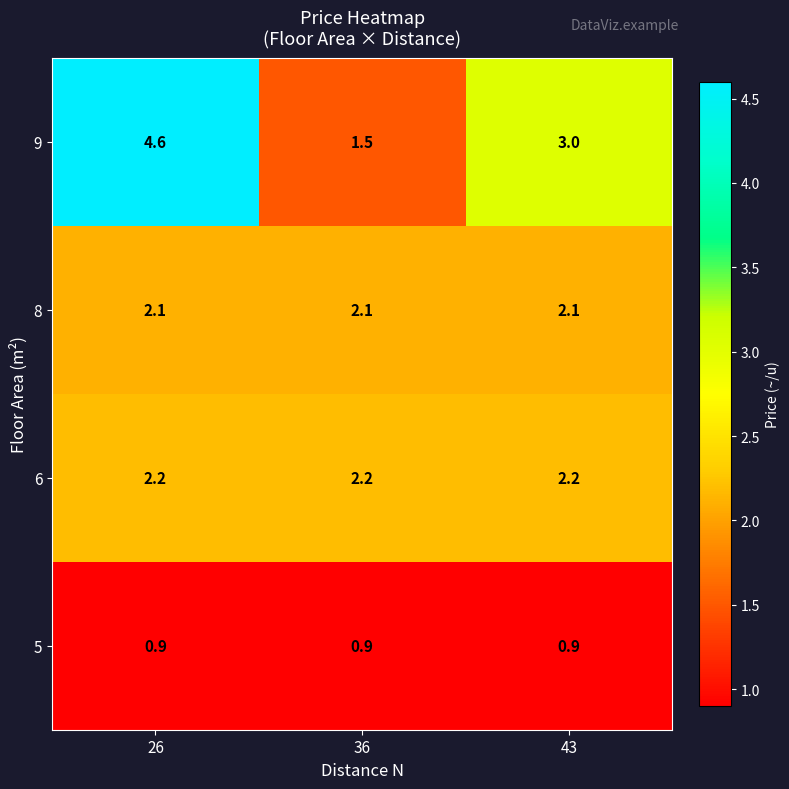

What is the smallest value displayed?

0.9